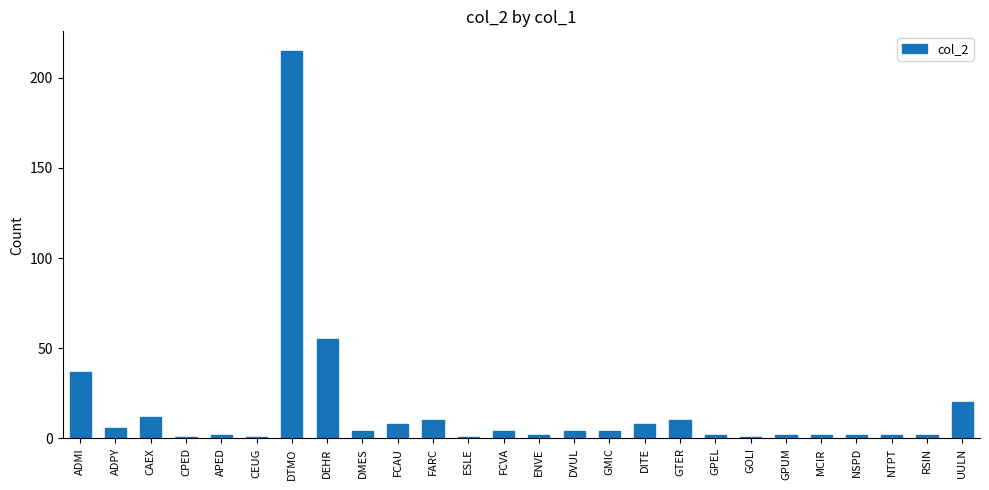

How many series are shown in this chart?

1